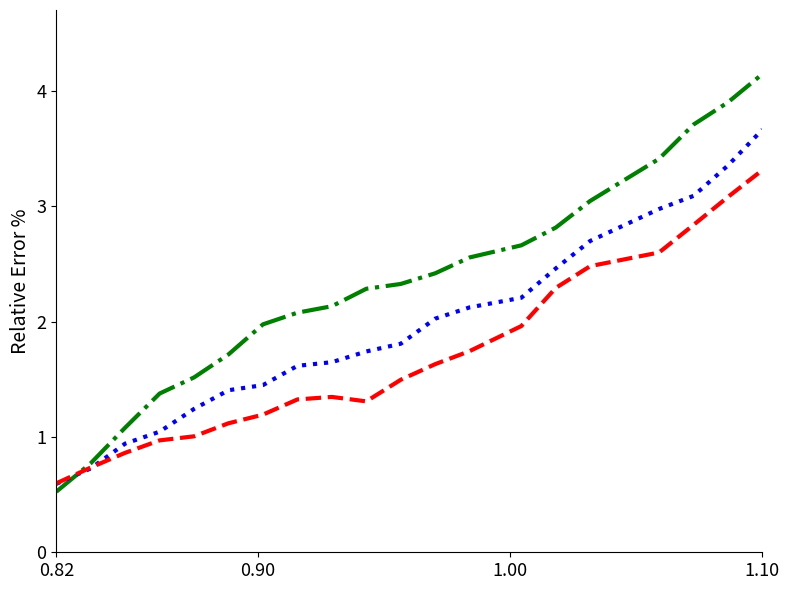

What is the minimum value shown in the chart?

0.5